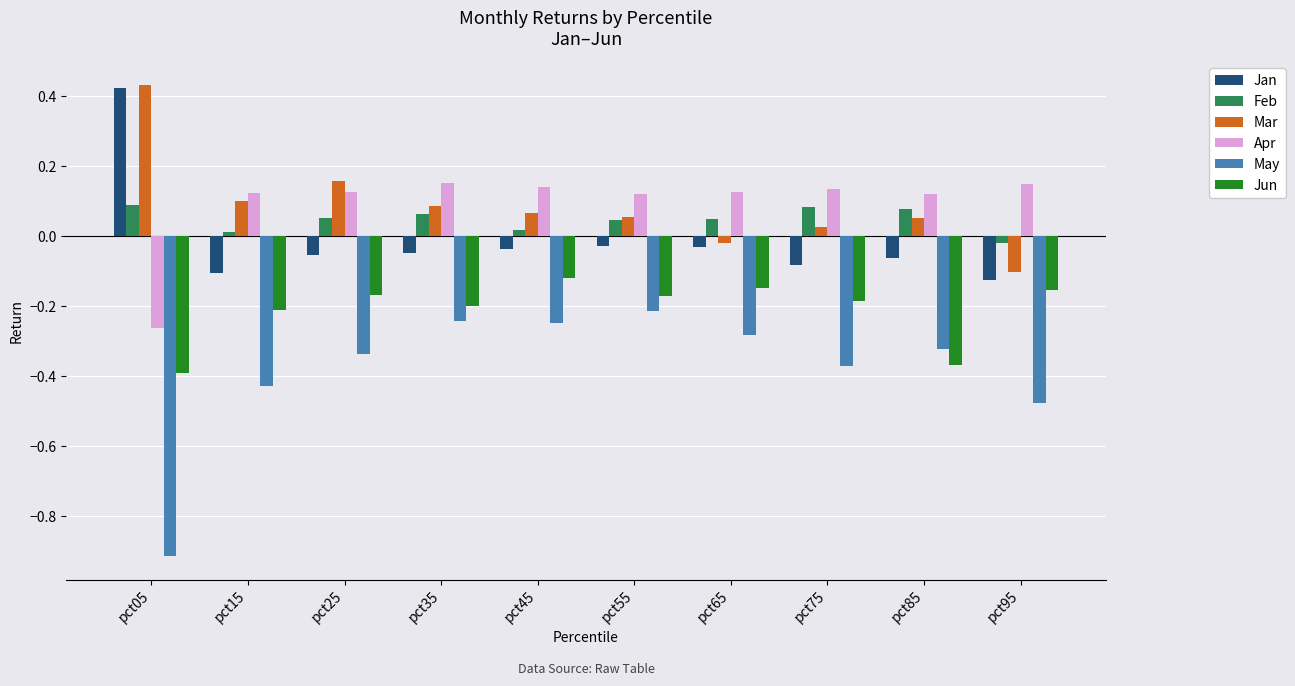

What is the spread (max minus min) of values at pct25?

0.5